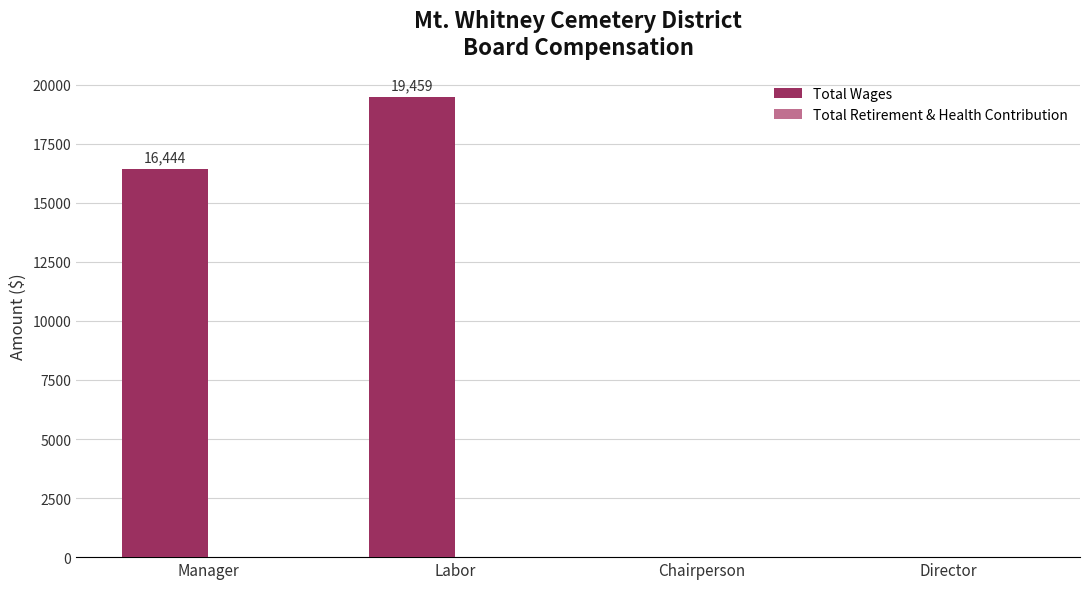

Is it true that the value at Manager is 16444?

True